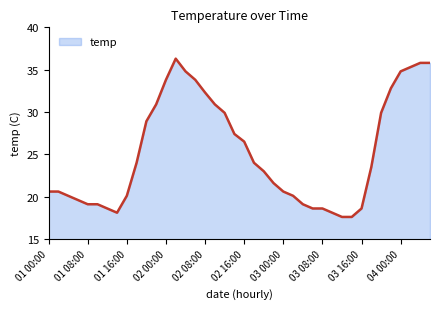

What is the greatest value displayed?

36.3